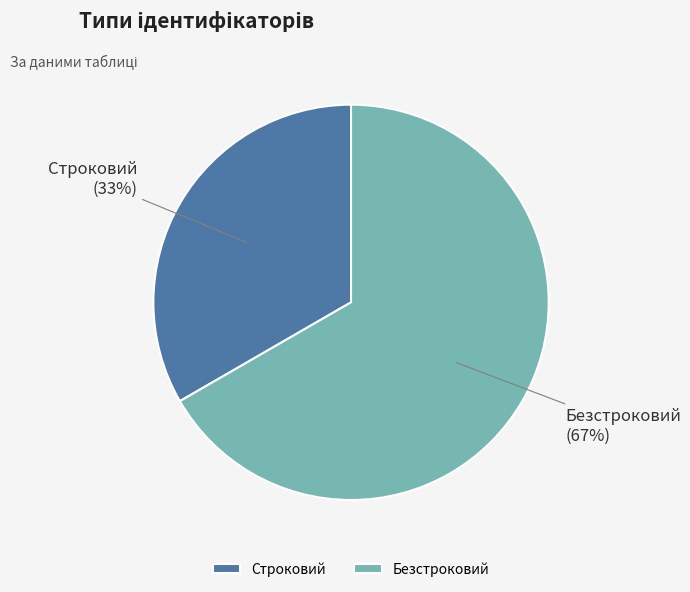

How many segments does this pie chart have?

2